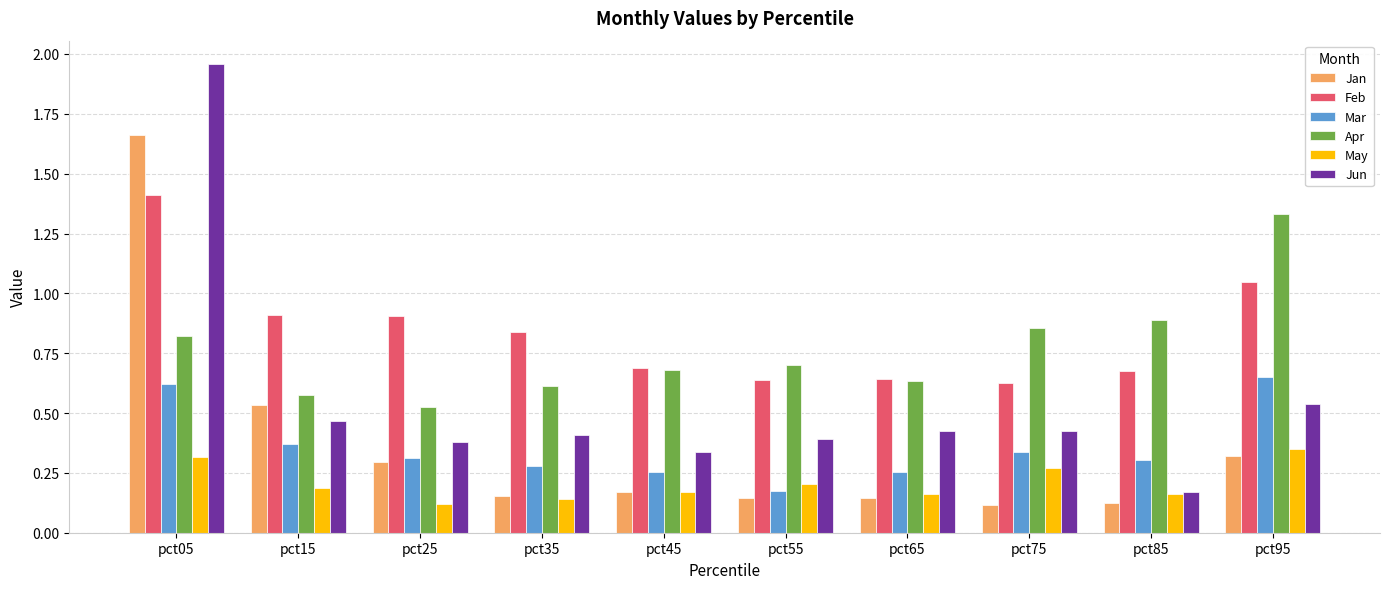

Which series has the largest range (max minus min)?

Jun